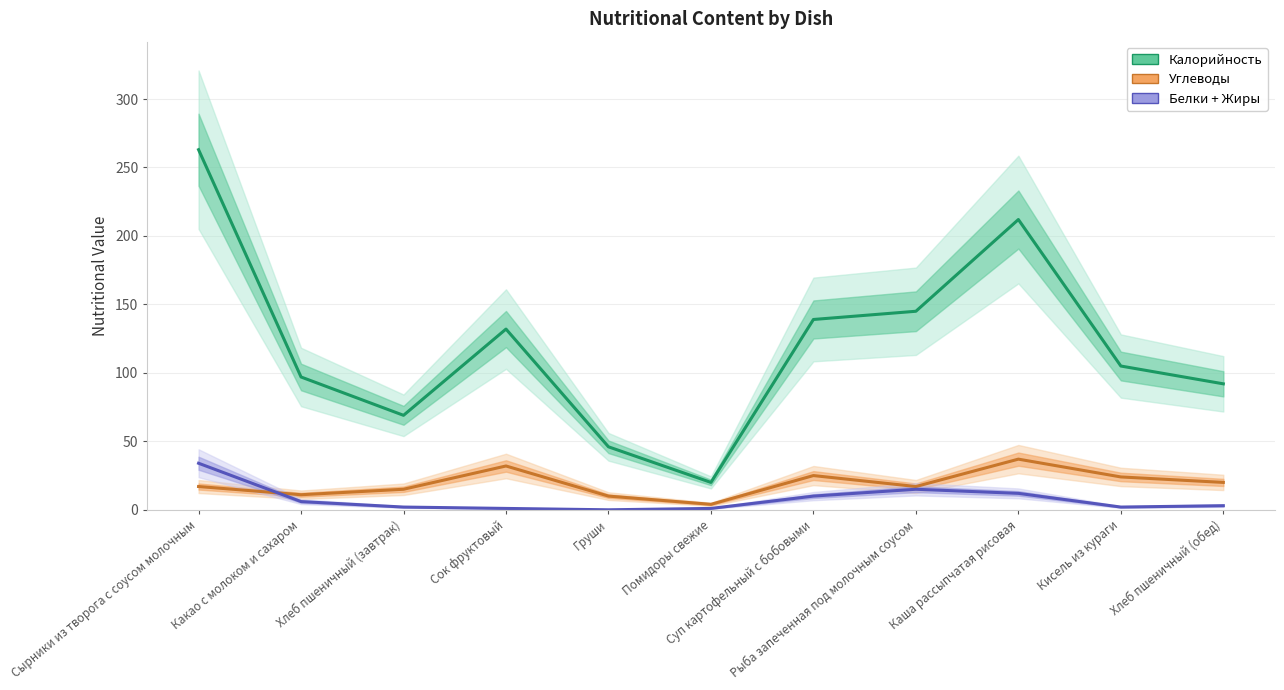

Which series has the largest total across all categories?

Калорийность